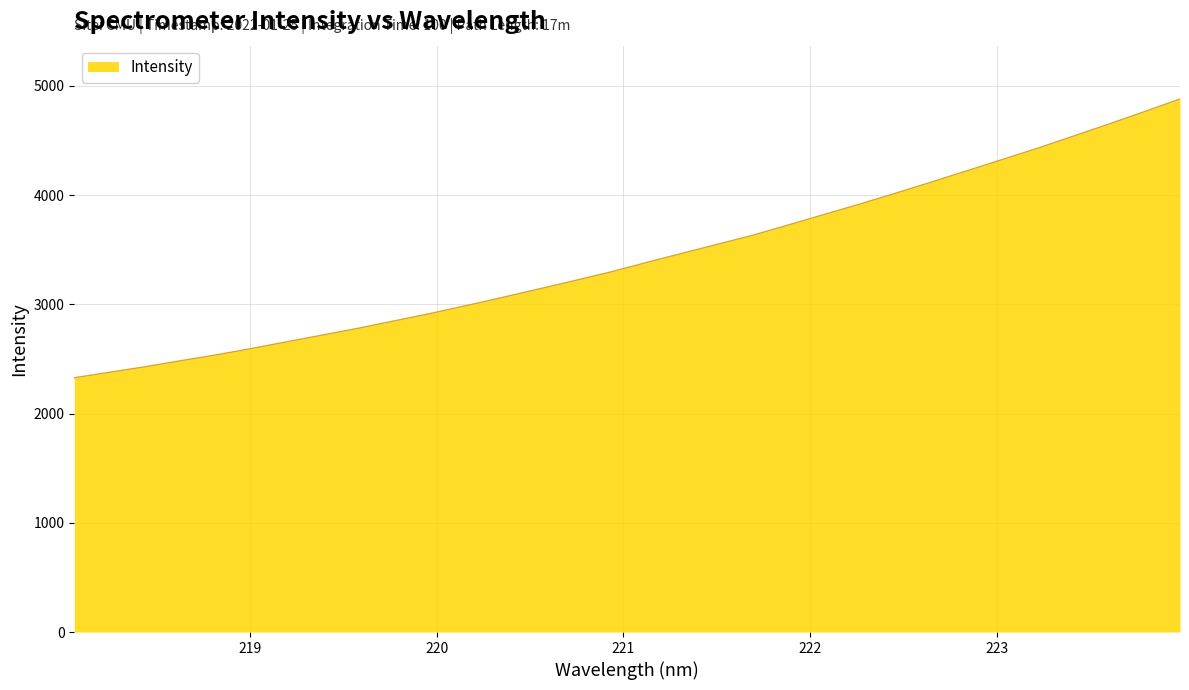

What is the smallest value displayed?

2328.0